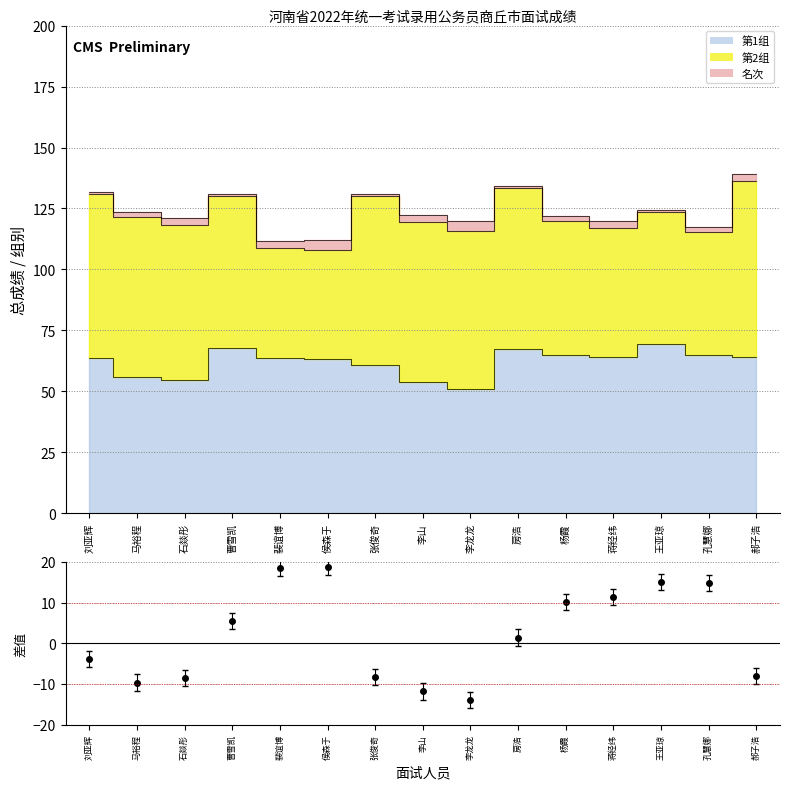

What is the label of the 14th point from the left?

孔慧娜